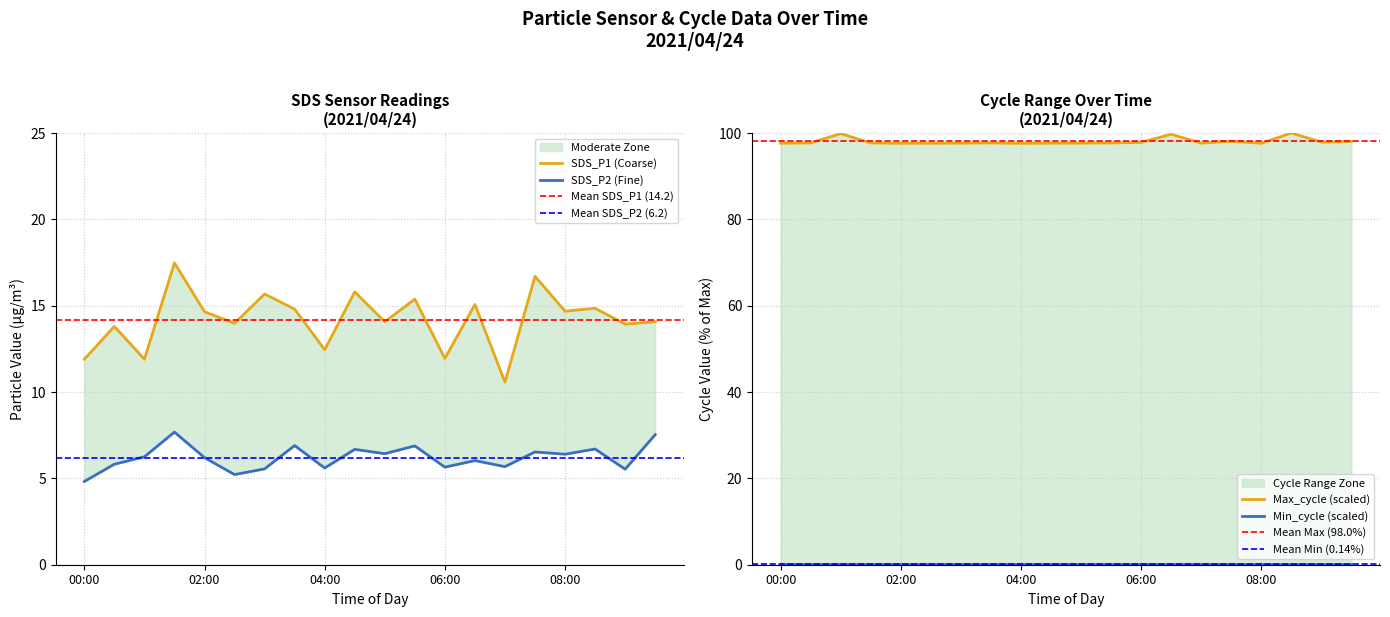

What is the value of the Max_cycle point at the 14th from the left?

99.7